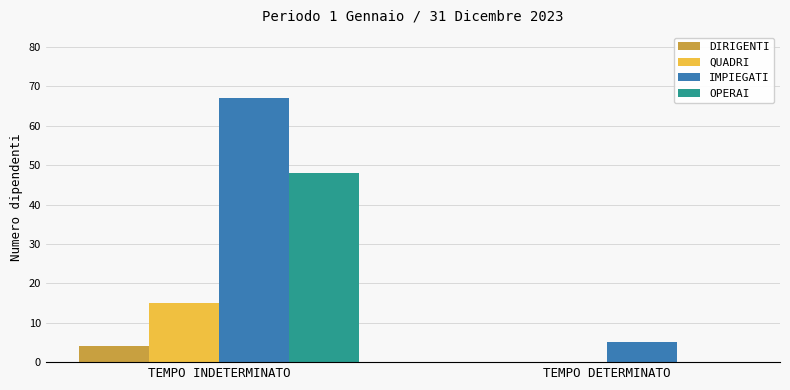

Between TEMPO INDETERMINATO and TEMPO DETERMINATO, which series saw the biggest shift?

IMPIEGATI